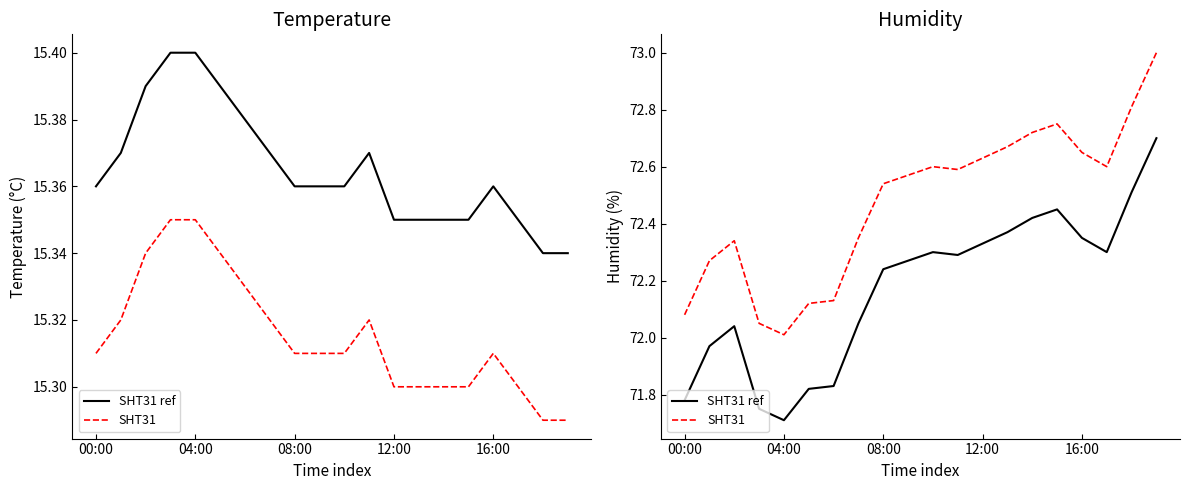

What is the maximum value shown in the chart?

73.0